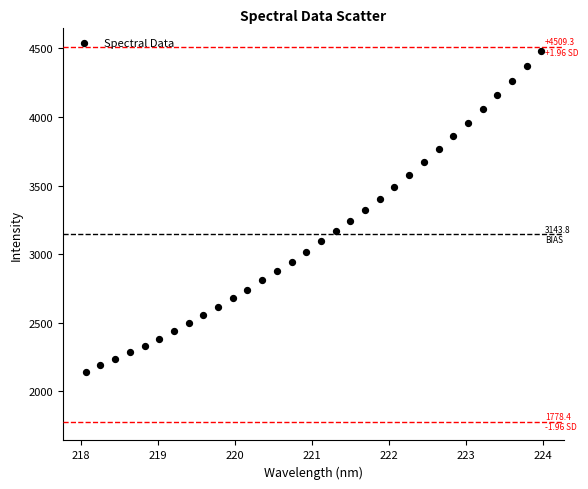

What is the range of Y values (max minus min)?

2336.6